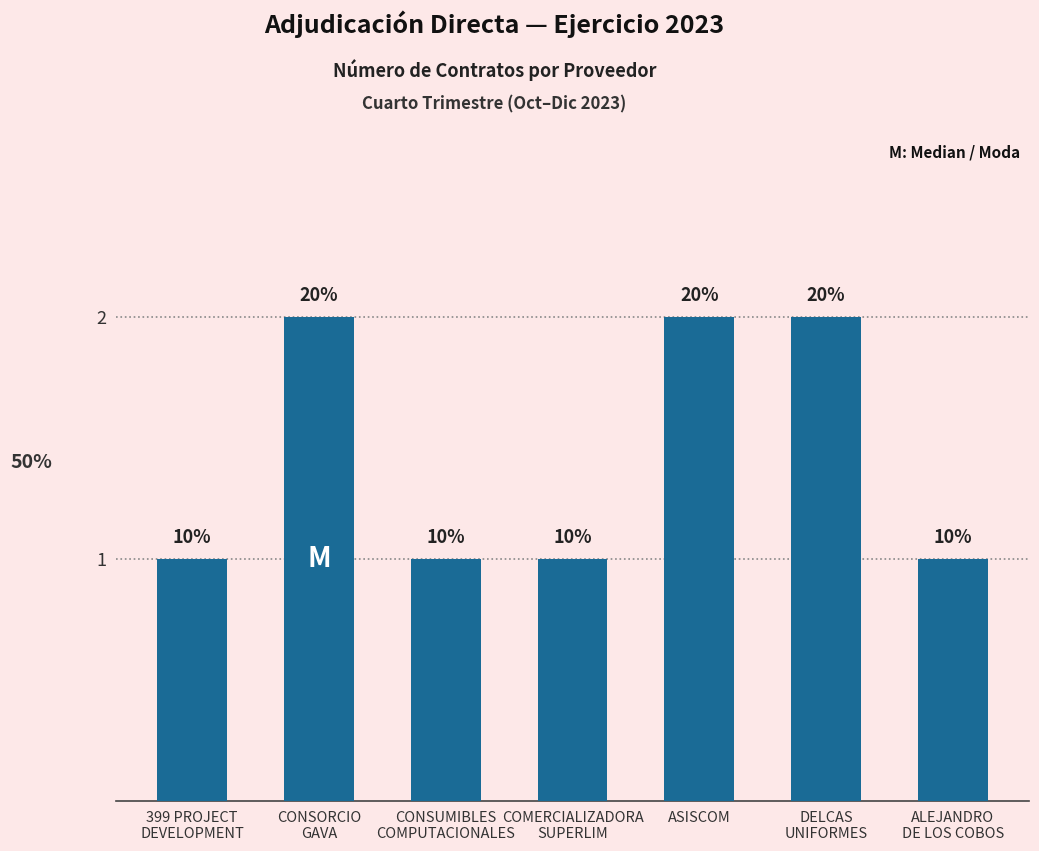

Rank the categories by value from highest to lowest.

CONSORCIO
GAVA, ASISCOM, DELCAS
UNIFORMES, 399 PROJECT
DEVELOPMENT, CONSUMIBLES
COMPUTACIONALES, COMERCIALIZADORA
SUPERLIM, ALEJANDRO
DE LOS COBOS